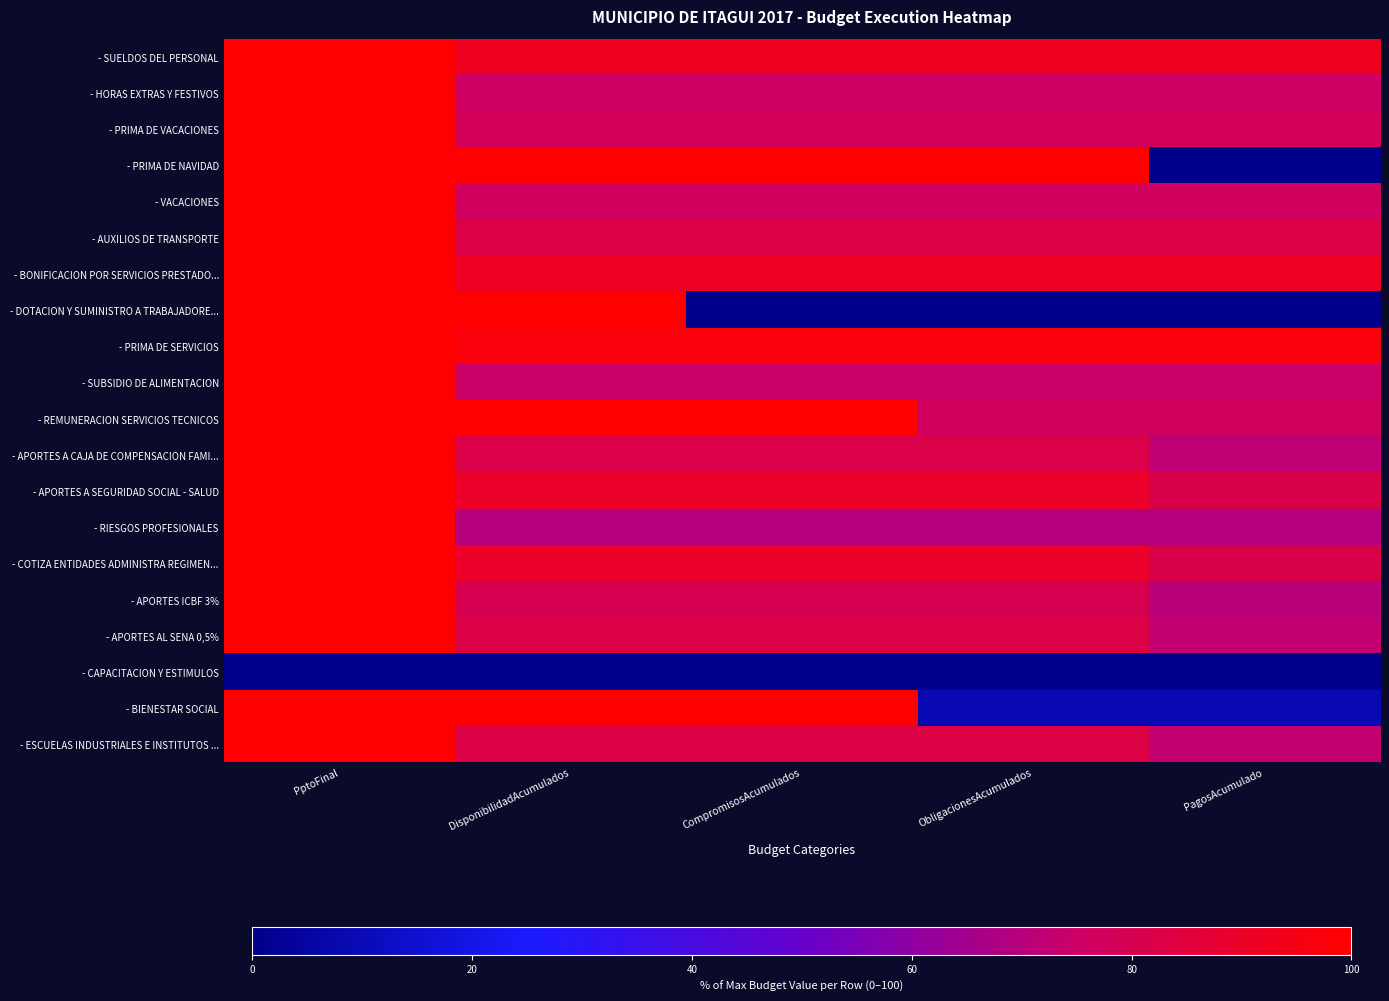

Which series has the largest range (max minus min)?

- DOTACION Y SUMINISTRO A TRABAJADORE...